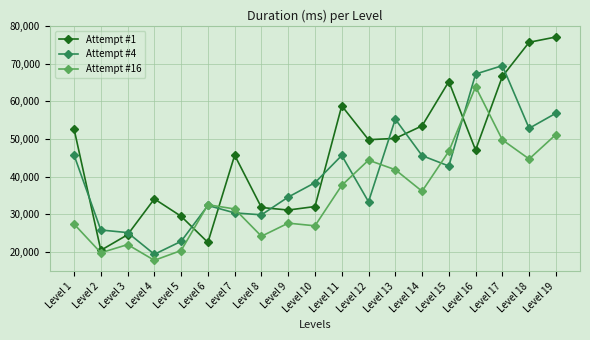

Count the number of data series in this chart.

3